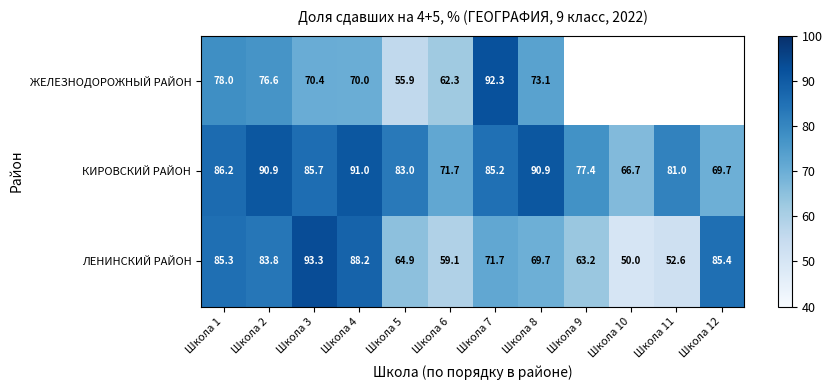

The КИРОВСКИЙ РАЙОН series shows 53.0 at Школа 11. True or false?

False